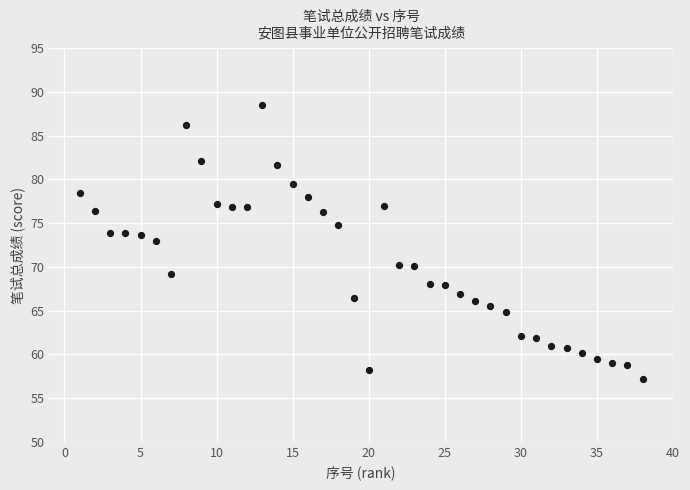

What Y value in the scatter plot is closest to 72?

72.9